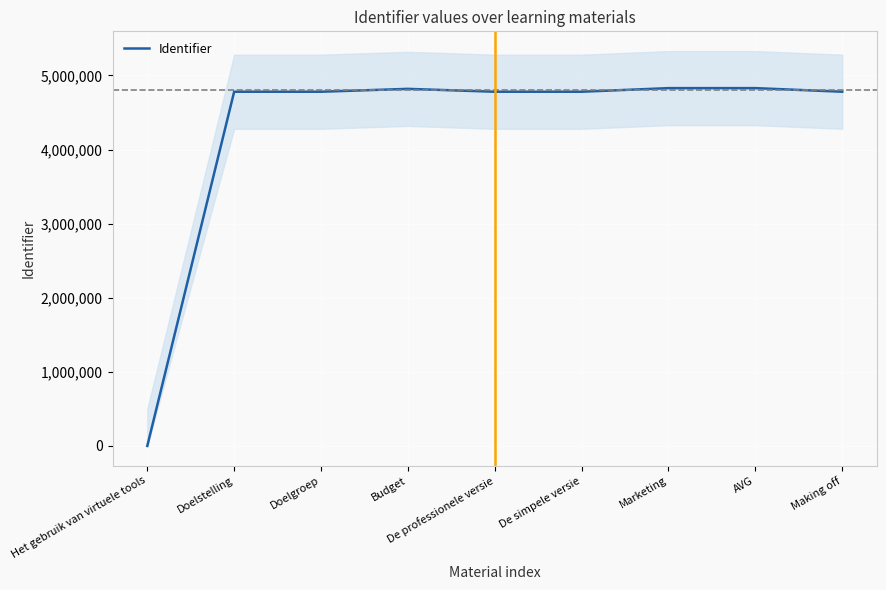

Count the number of values greater than 4779593.

4